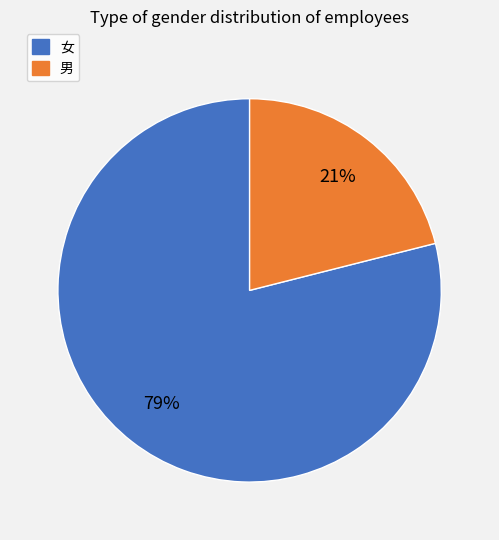

Count the number of slices in the pie.

2